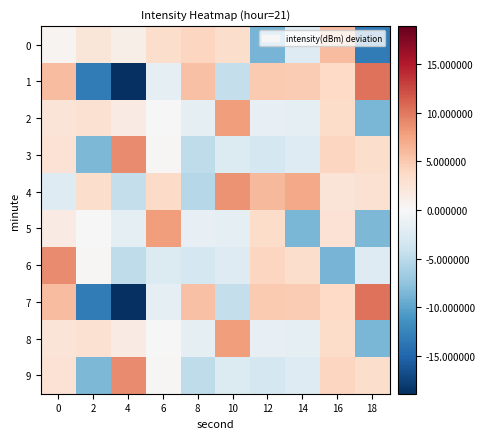

Reading left to right, extract all data points from this chart.

0: 0=0.6	2=2.2	4=1.1	6=3.4	8=4.0	10=3.4	12=-8.8	14=-2.4	16=5.9	18=-13.2
1: 0=5.9	2=-13.2	4=-18.9	6=-1.6	8=5.5	10=-4.4	12=4.9	14=4.8	16=3.8	18=10.2
2: 0=2.5	2=2.9	4=1.5	6=-0.1	8=-1.8	10=7.9	12=-1.6	14=-1.8	16=3.4	18=-8.7
3: 0=2.7	2=-8.5	4=8.9	6=0.2	8=-4.8	10=-2.5	12=-3.3	14=-2.4	16=4.0	18=3.4
4: 0=-2.5	2=3.3	4=-4.5	6=3.6	8=-5.4	10=8.5	12=6.1	14=7.2	16=2.5	18=2.9
5: 0=1.5	2=-0.1	4=-1.8	6=7.9	8=-1.6	10=-1.8	12=3.4	14=-8.7	16=2.7	18=-8.5
6: 0=8.9	2=0.2	4=-4.8	6=-2.5	8=-3.3	10=-2.4	12=4.0	14=3.4	16=-8.8	18=-2.4
7: 0=5.9	2=-13.2	4=-18.9	6=-1.6	8=5.5	10=-4.4	12=4.9	14=4.8	16=3.8	18=10.2
8: 0=2.5	2=2.9	4=1.5	6=-0.1	8=-1.8	10=7.9	12=-1.6	14=-1.8	16=3.4	18=-8.7
9: 0=2.7	2=-8.5	4=8.9	6=0.2	8=-4.8	10=-2.5	12=-3.3	14=-2.4	16=4.0	18=3.4